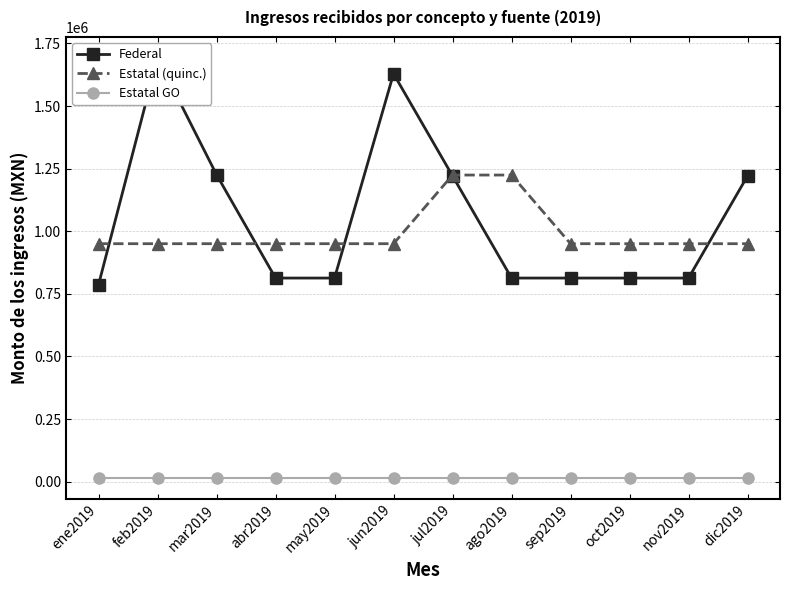

What are all the series names shown in the legend?

Federal, Estatal (quinc.), Estatal GO